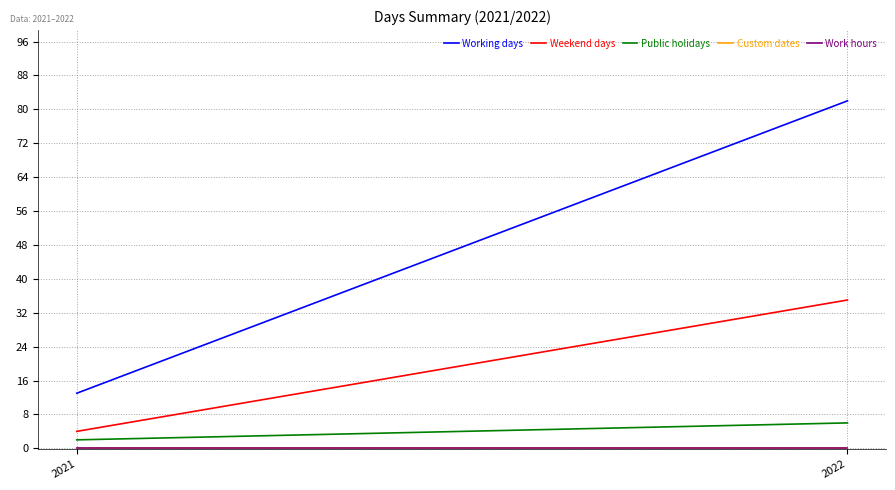

Count the number of categories in the chart.

2